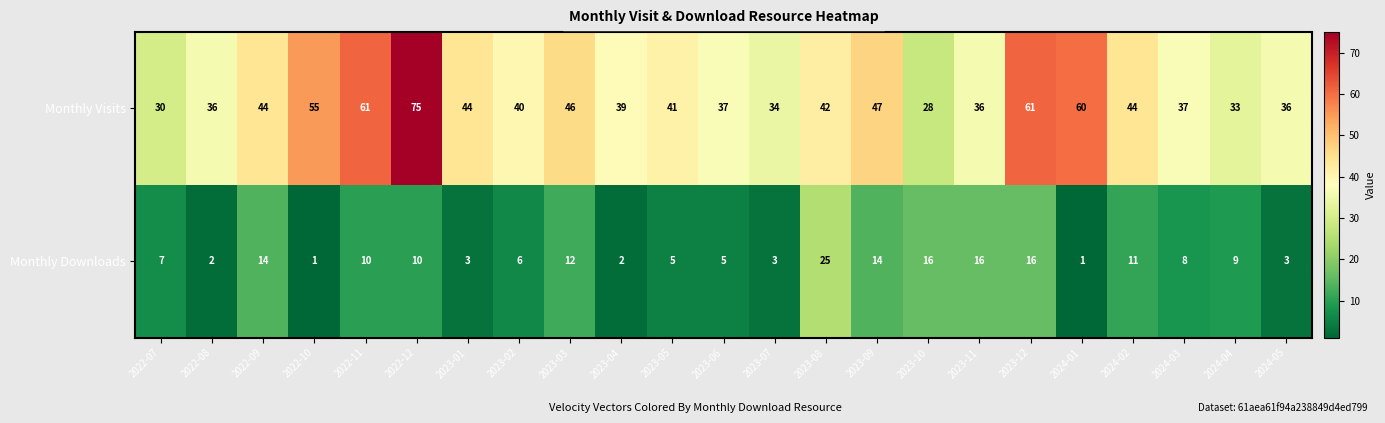

Is it true that Monthly Visits equals 60 at 2024-01?

True